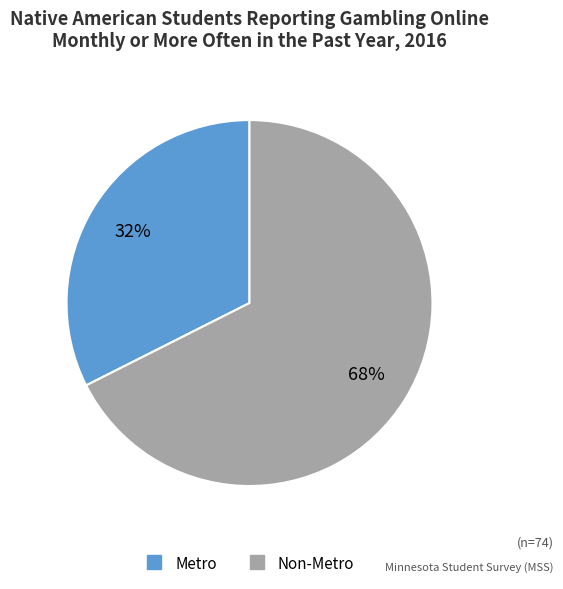

Which slice is the smallest?

Metro